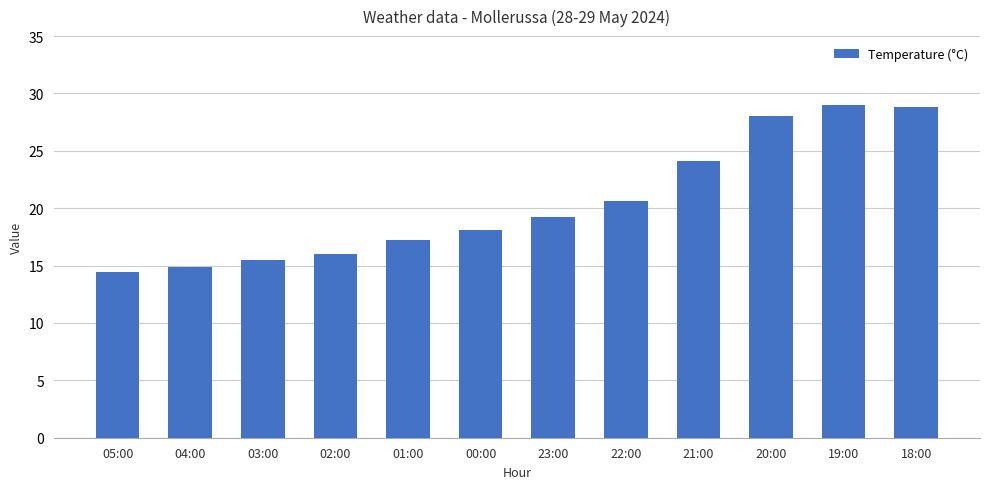

True or false: the data shows 10.0 at 05:00.

False